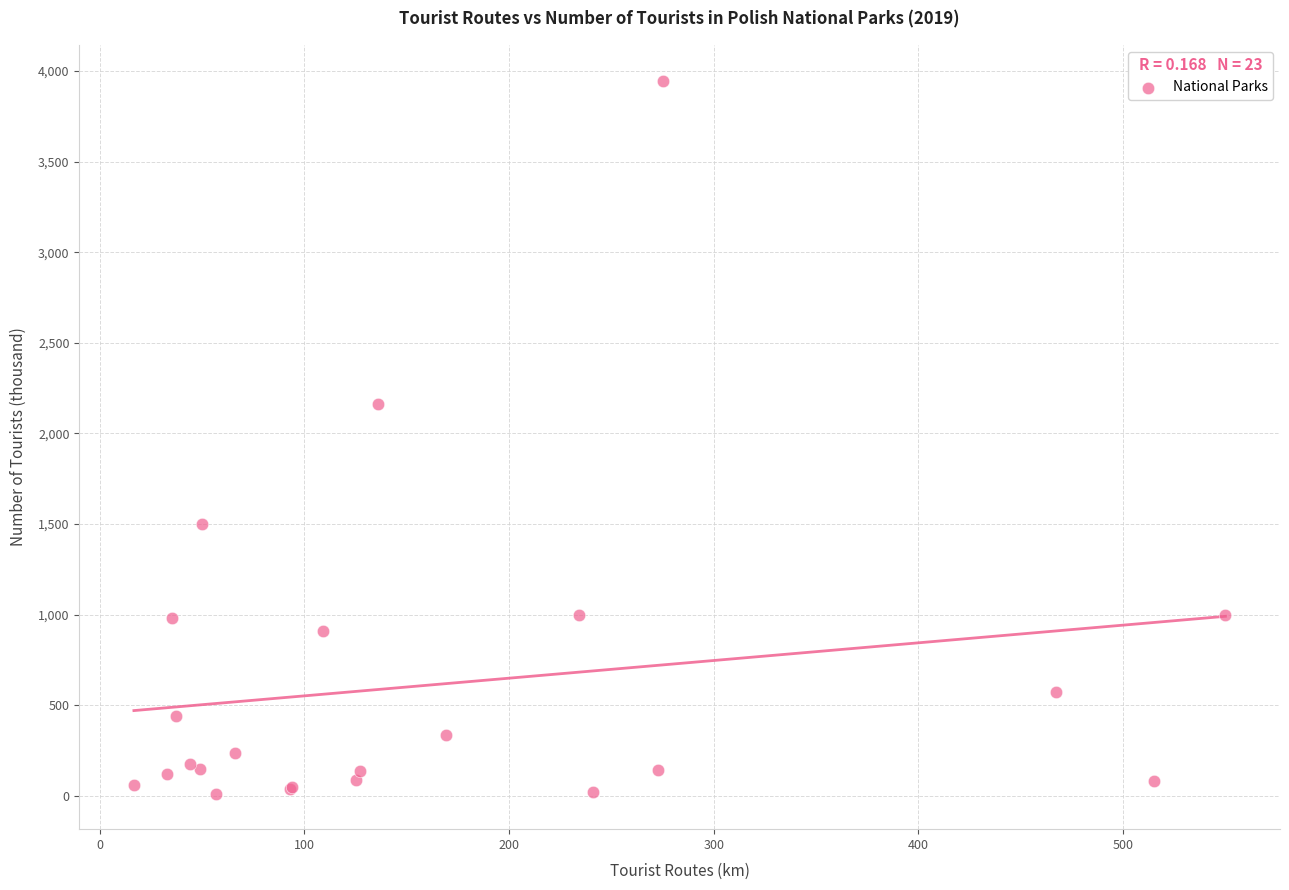

What Y value in the scatter plot is closest to 1980?

2160.0